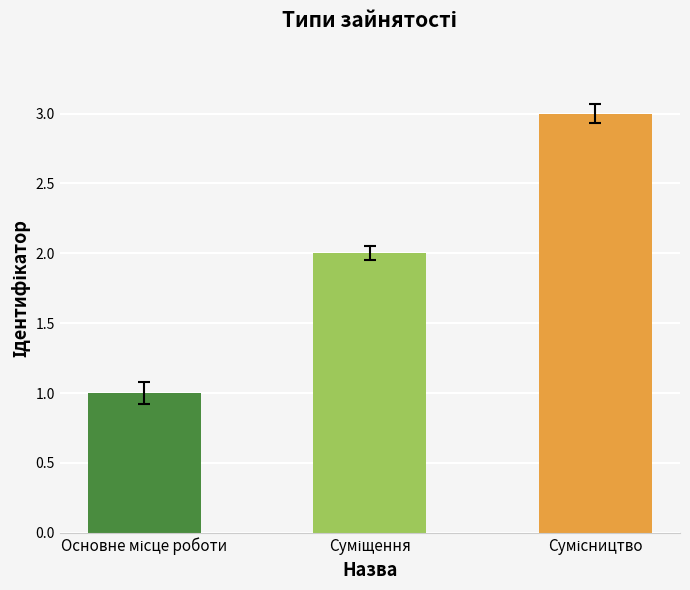

What is the sum of all values?

6